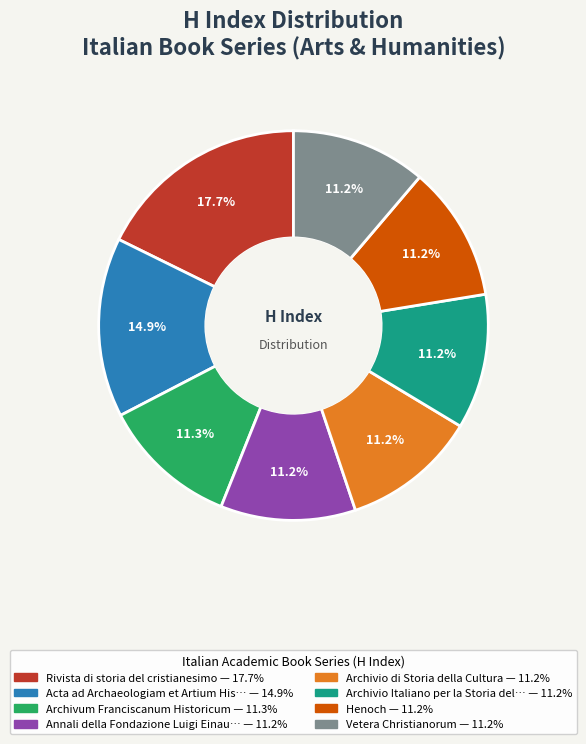

Does any single category account for the majority?

No